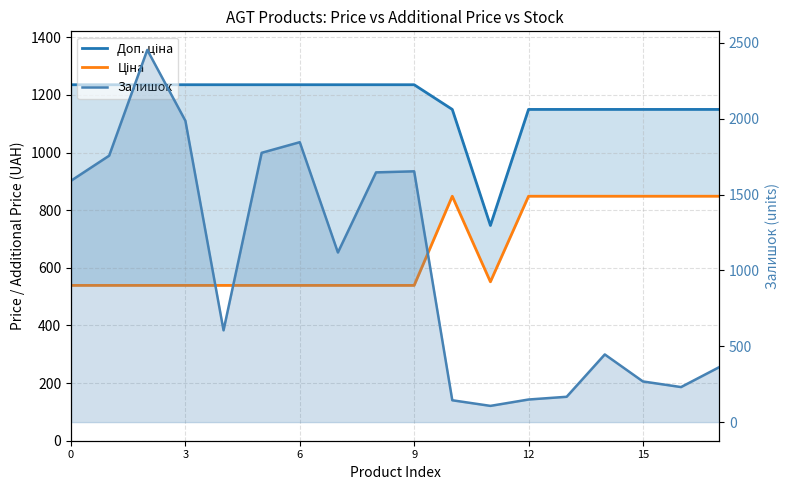

True or false: Доп. ціна and Ціна cross at least once.

False